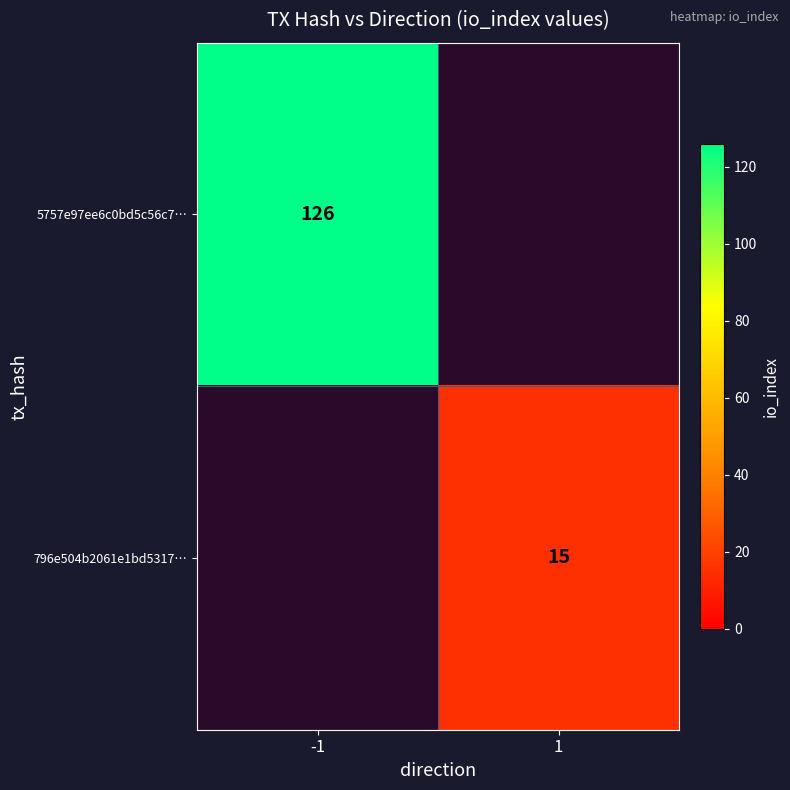

Is the value of 796e504b2061e1bd5317… at 1 greater than the value of 5757e97ee6c0bd5c56c7… at -1?

No